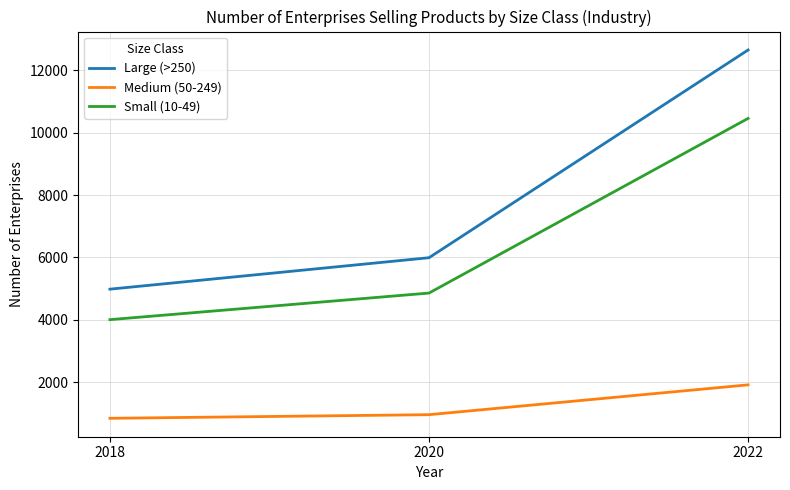

True or false: Small (10-49) has a value of 6391 at 2020.

False